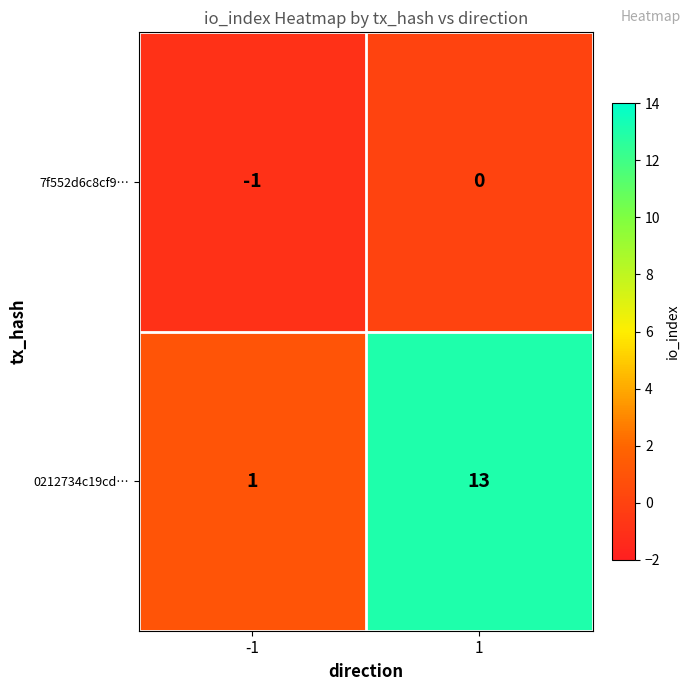

Which series has the widest spread of values?

0212734c19cd…